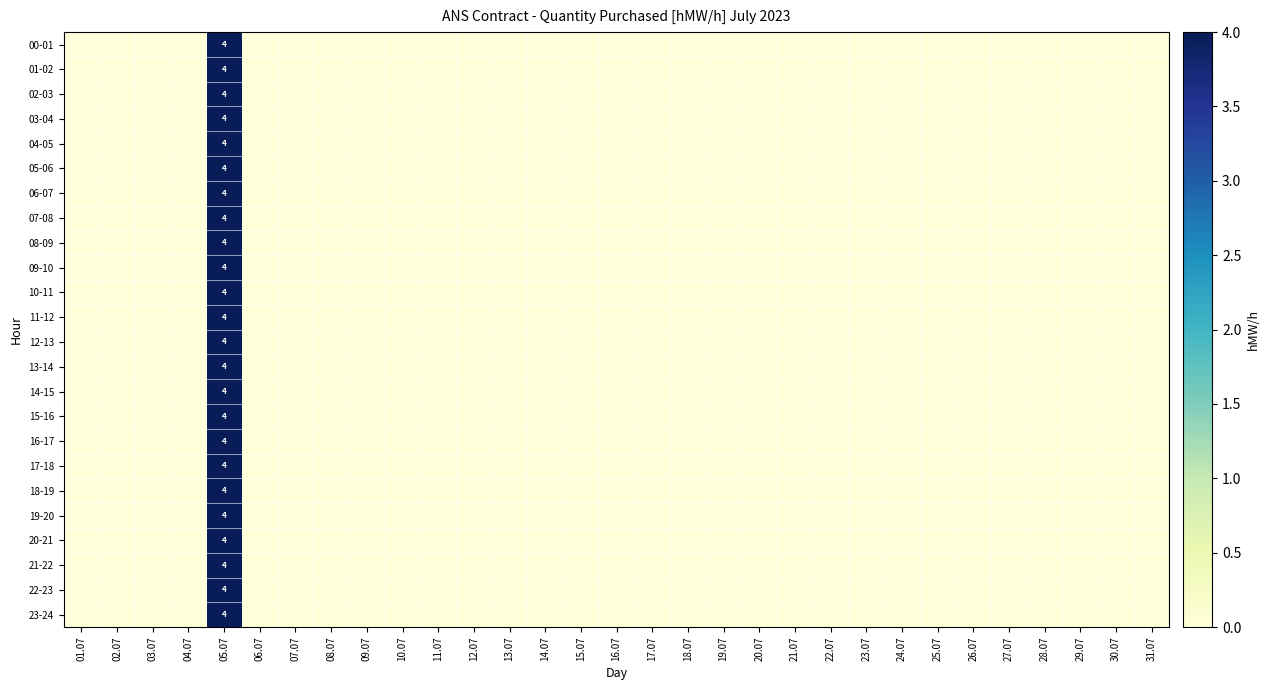

What is the maximum value for 04-05?

4